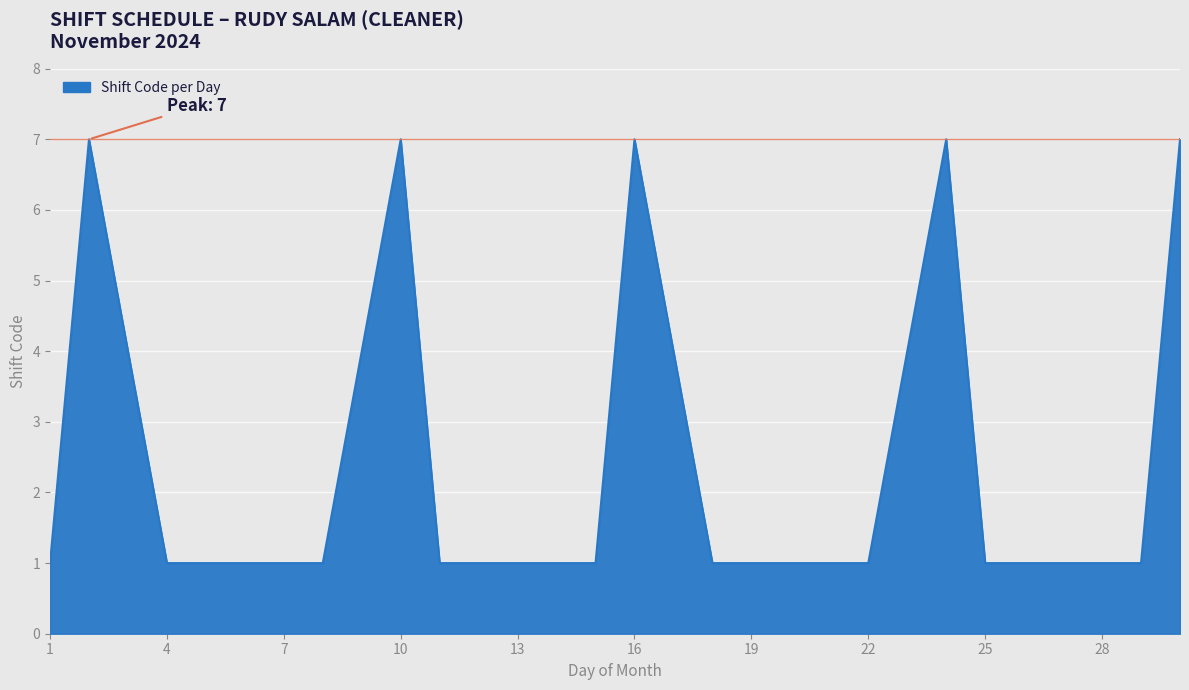

What is the greatest value displayed?

7